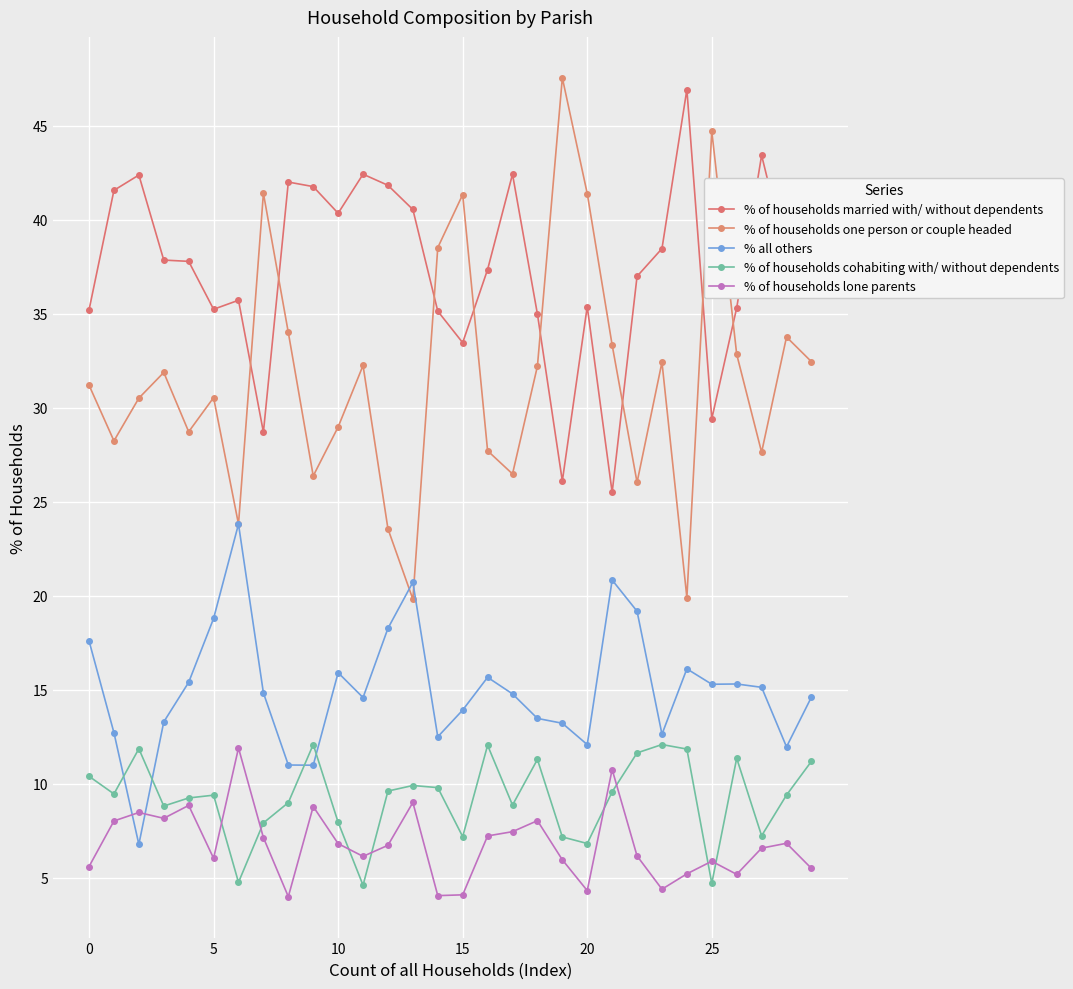

What are all the series names shown in the legend?

% of households married with/ without dependents, % of households one person or couple headed, % all others, % of households cohabiting with/ without dependents, % of households lone parents